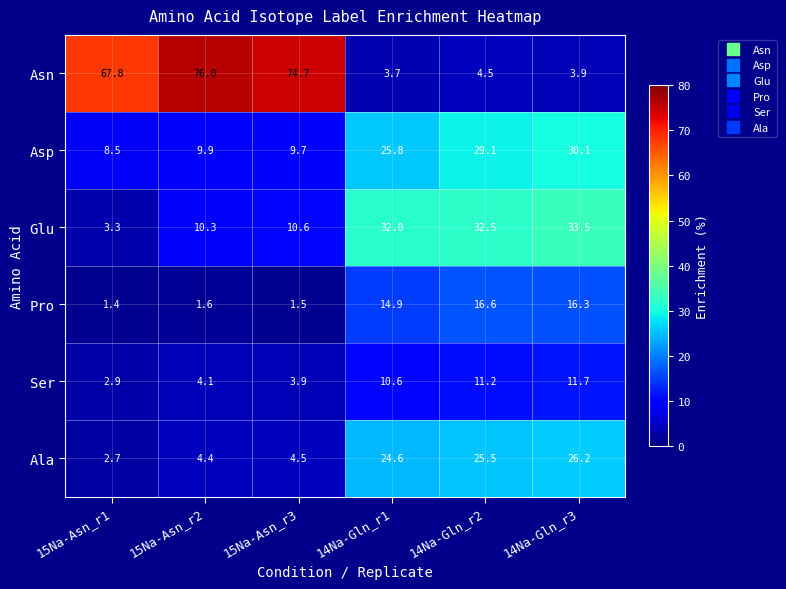

Is it true that Asn equals 30.5 at 15Na-Asn_r1?

False